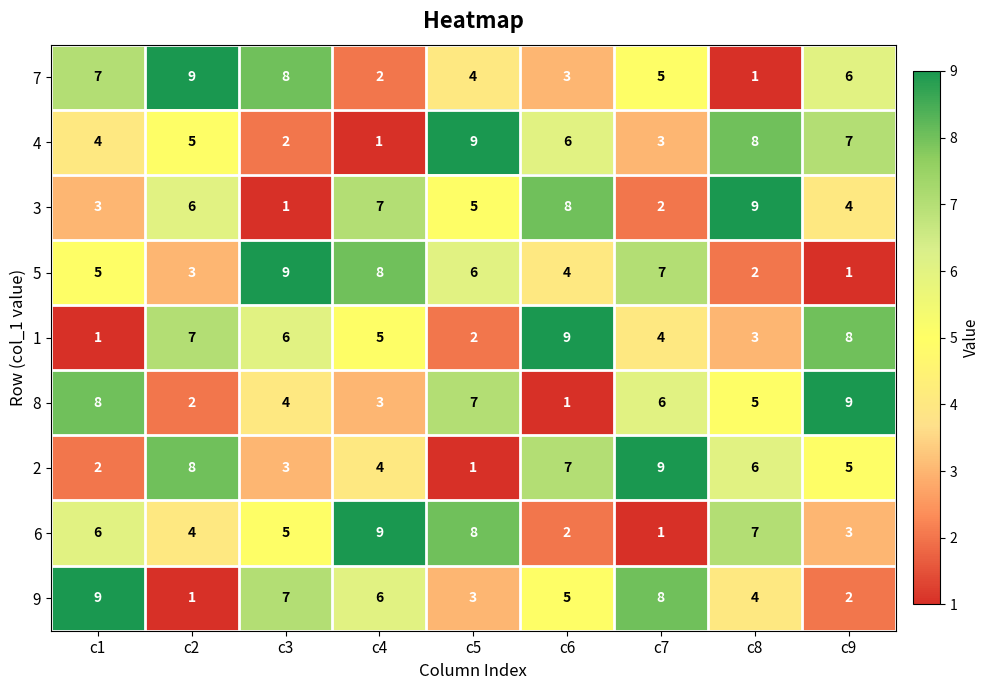

Is it true that 5 equals 8 at c4?

True